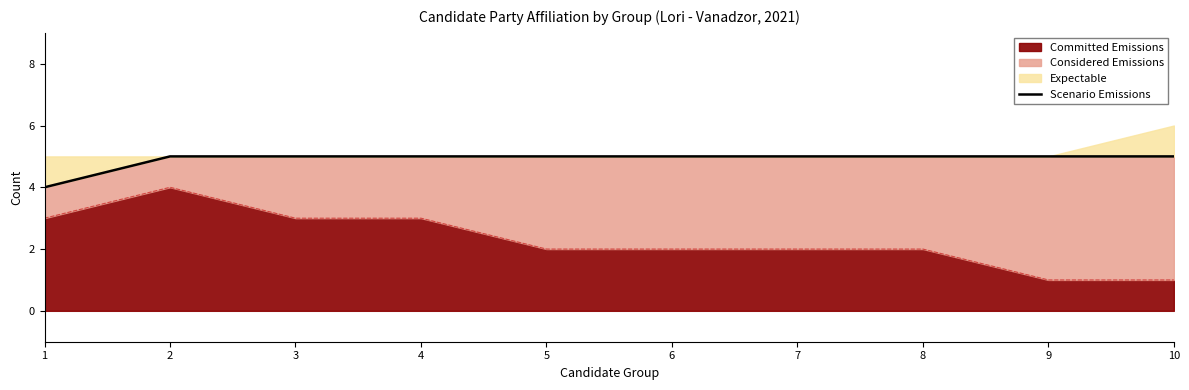

Approximately how many times larger is the value at 7 compared to 6?

1.0